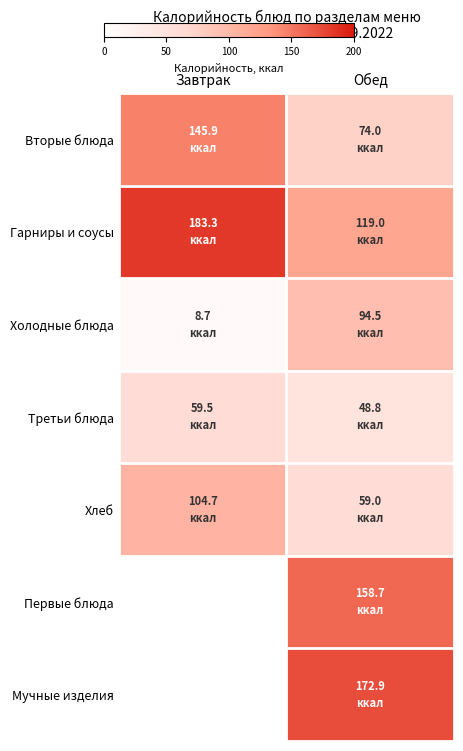

What is the average value of the Вторые блюда series?

109.9